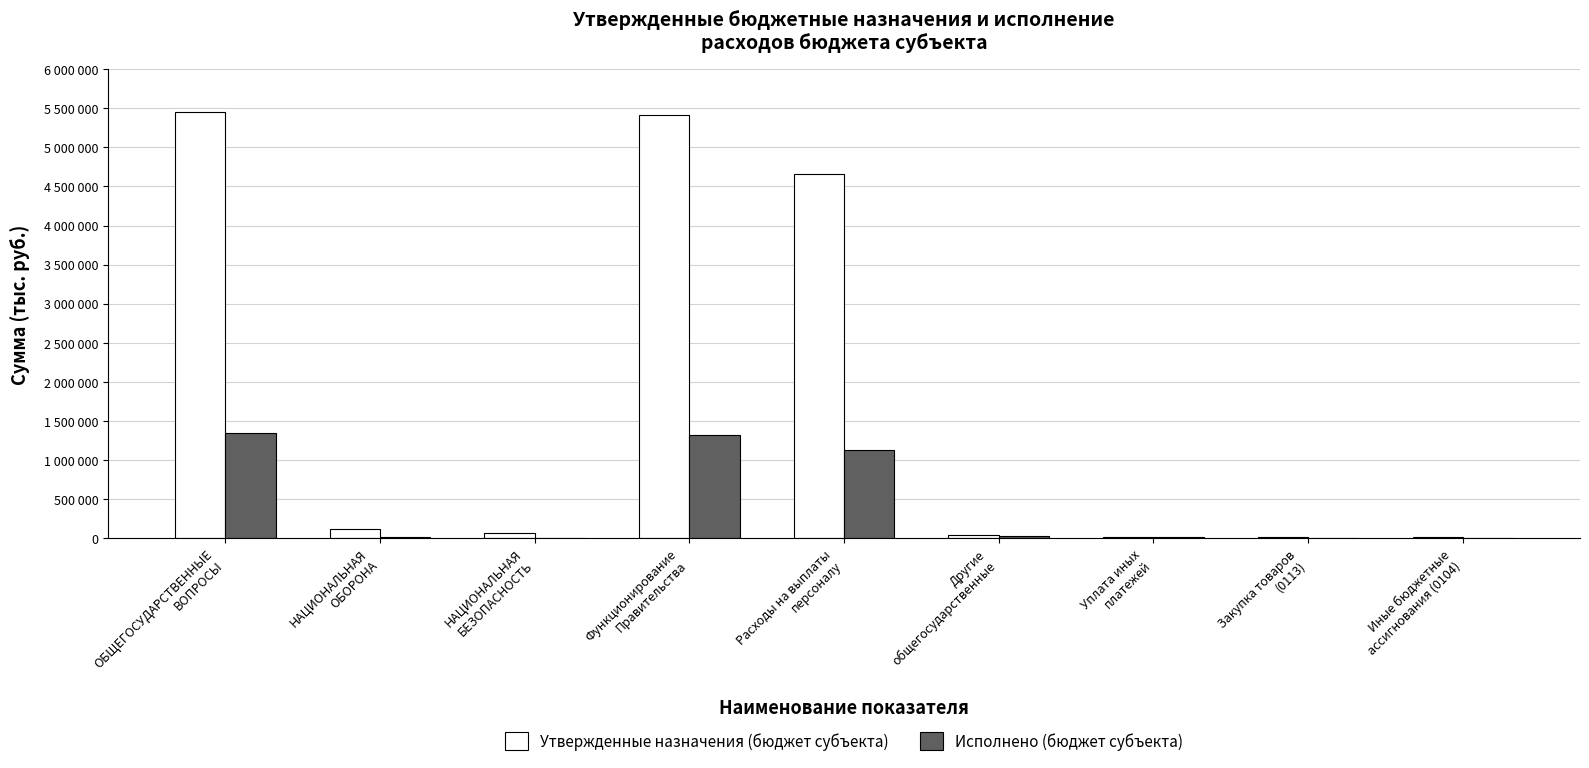

What are all the series names shown in the legend?

Утвержденные назначения (бюджет субъекта), Исполнено (бюджет субъекта)